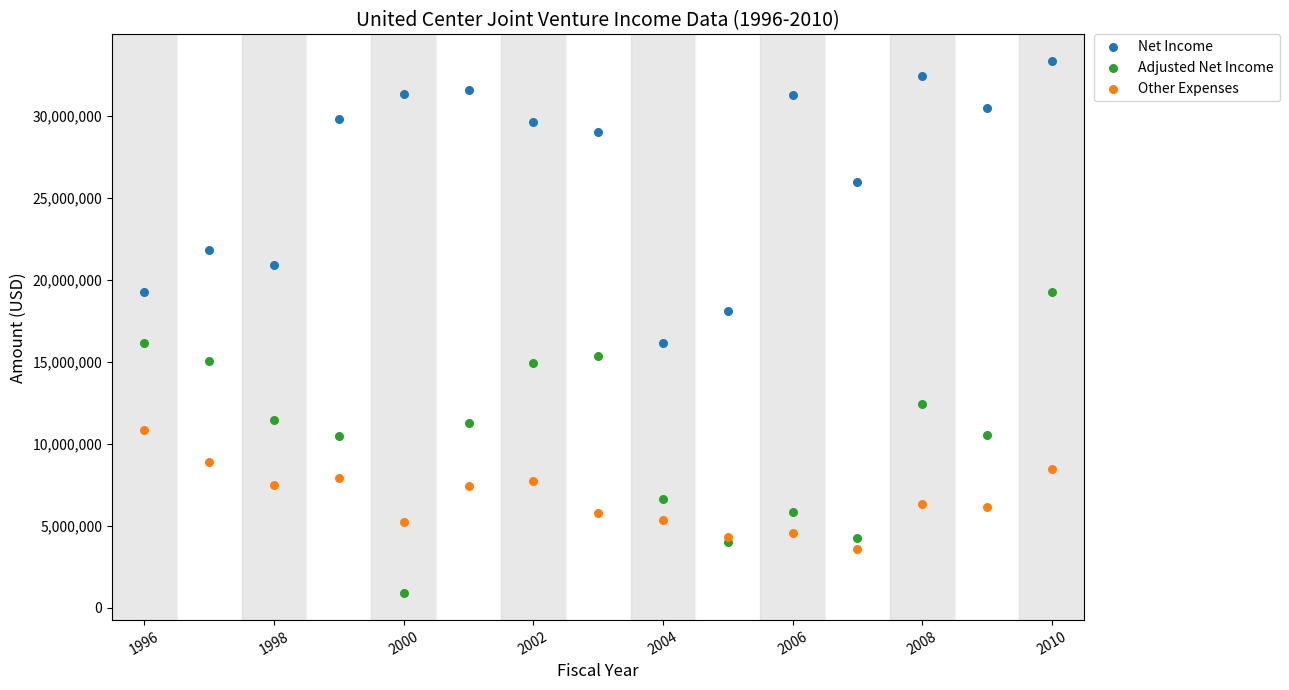

In the Net Income series, what Y value is closest to 24744272?

25943925